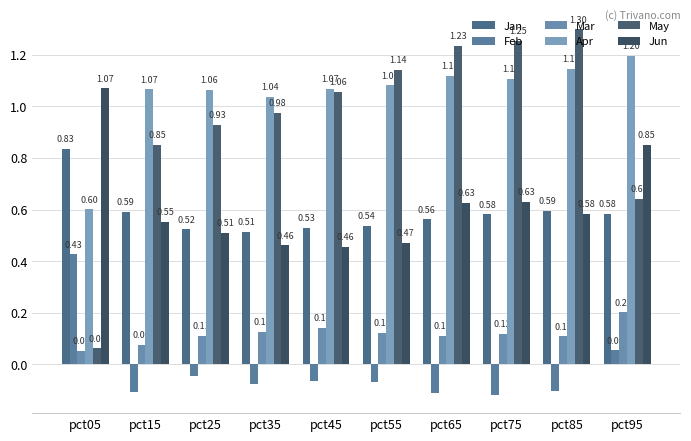

Which series changed the most between pct05 and pct55?

May